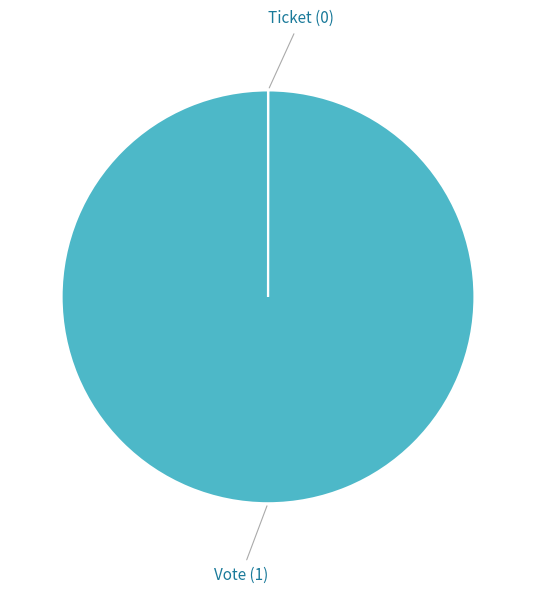

Is it true that Vote (1) is 100% of the pie?

True